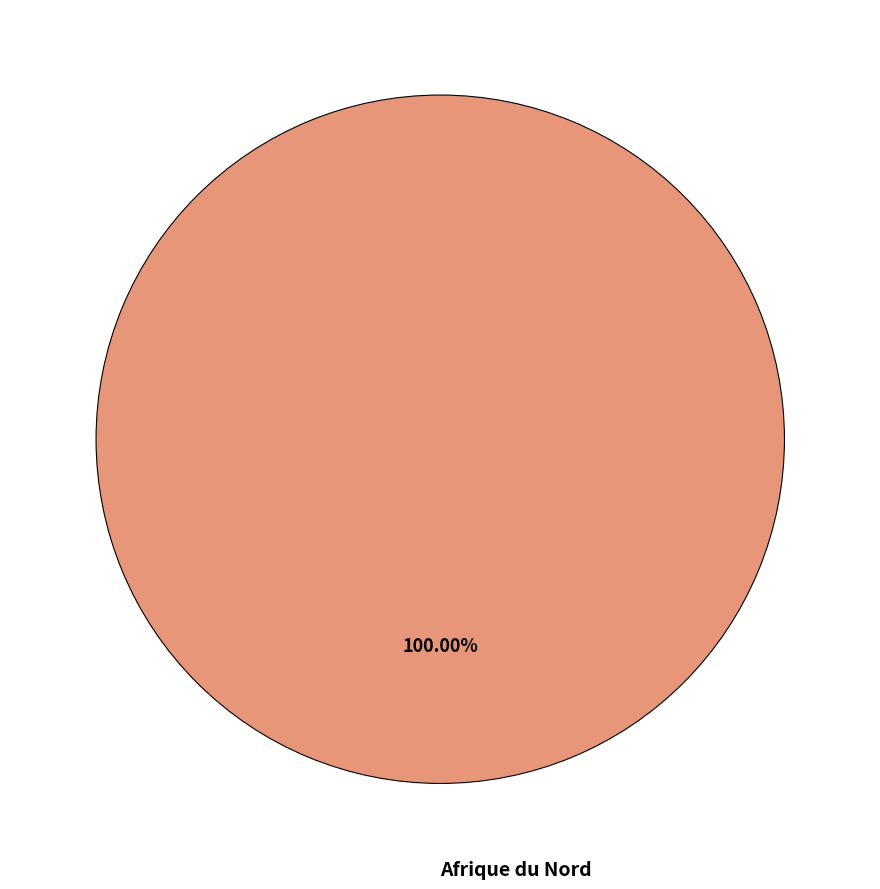

Is there a majority slice in this chart?

Yes